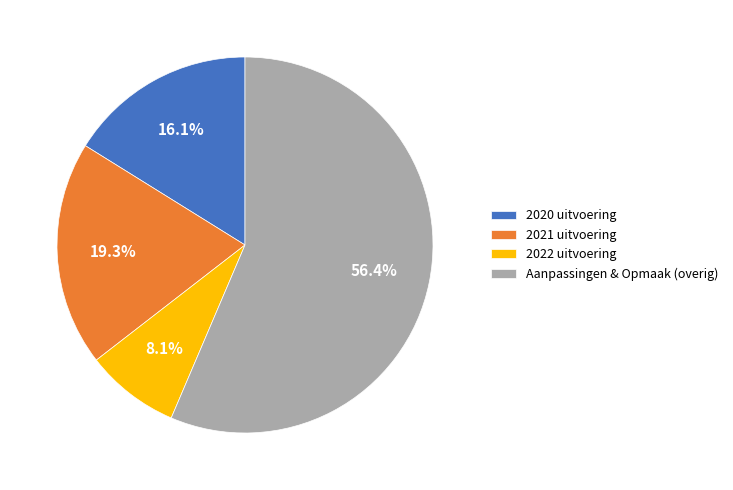

What is the largest slice in the pie chart?

Aanpassingen & Opmaak (overig)